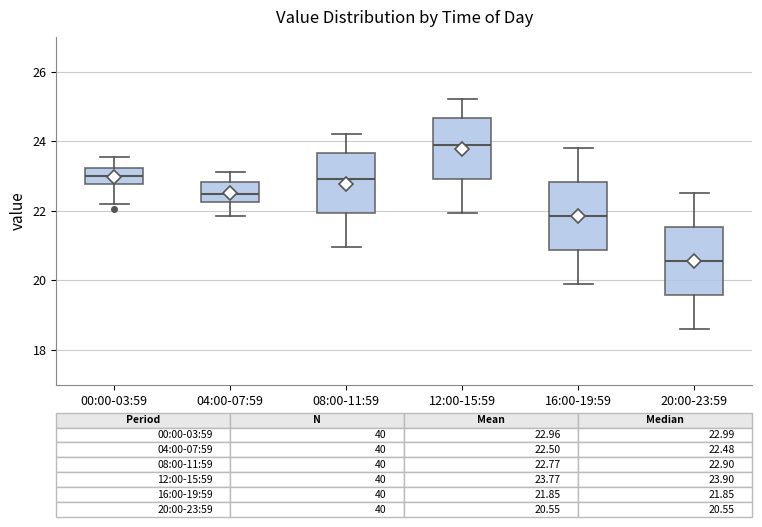

Which box's median line is the lowest?

20:00-23:59